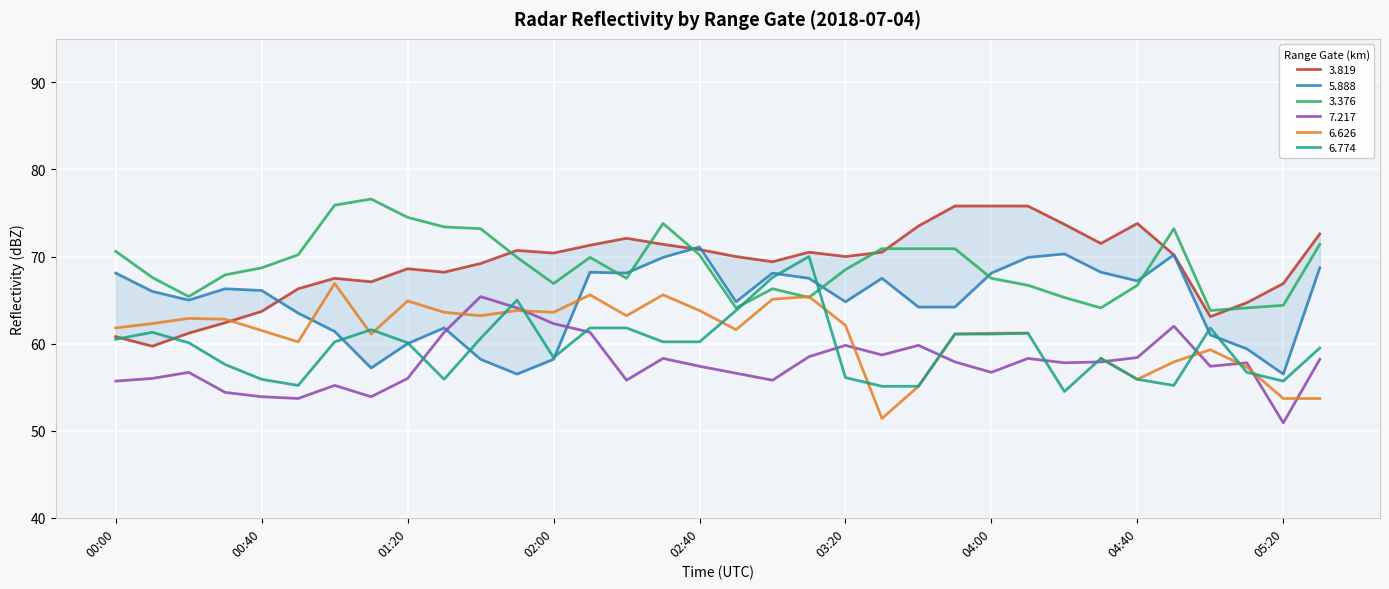

What is the maximum value for   7.217?

65.4